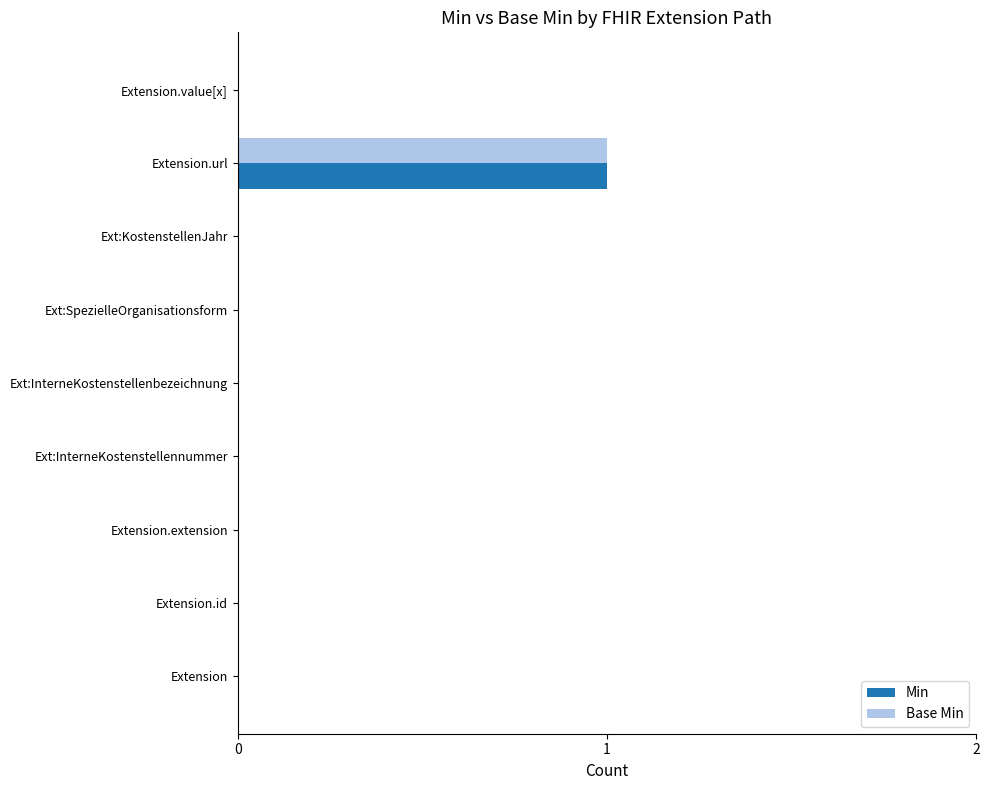

Is it true that Base Min equals 0 at Ext:SpezielleOrganisationsform?

True